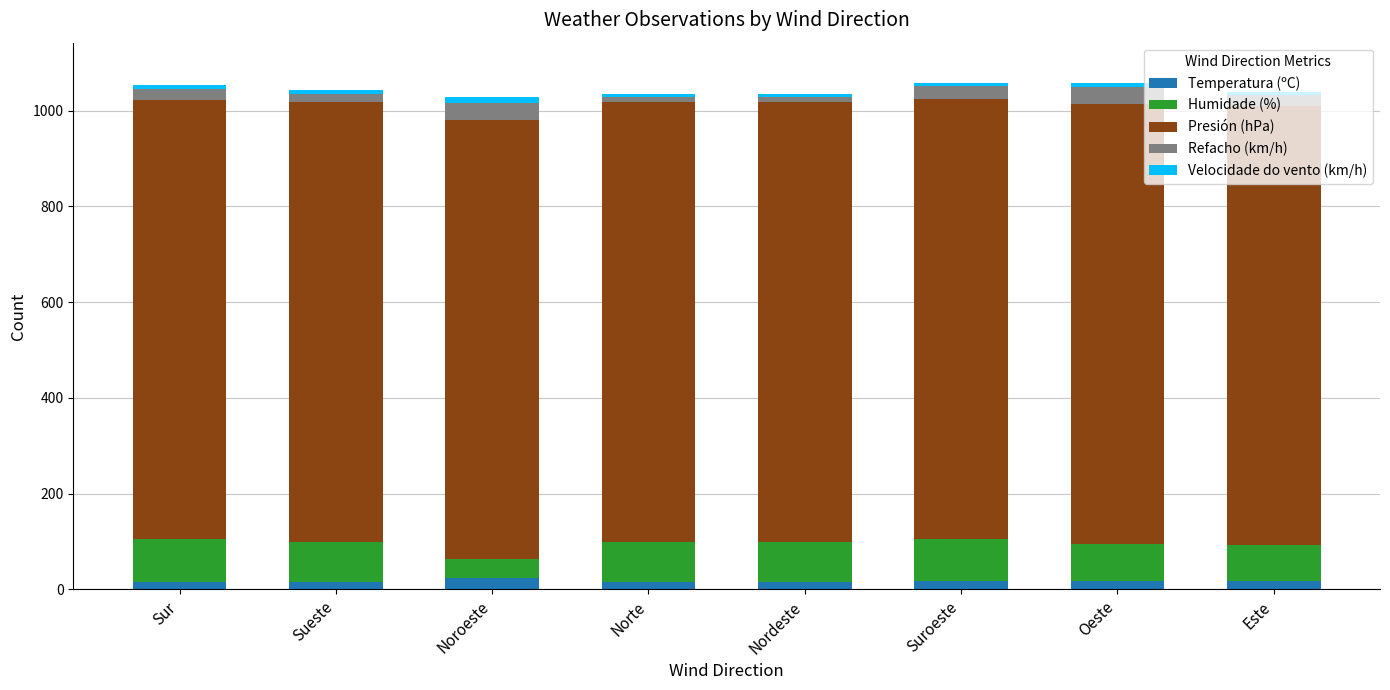

What is the total value across all series at Norte?

1035.3